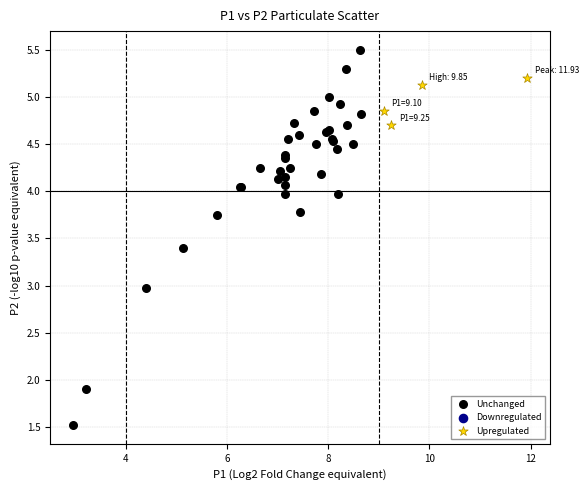

Which series contains the highest Y value?

Unchanged